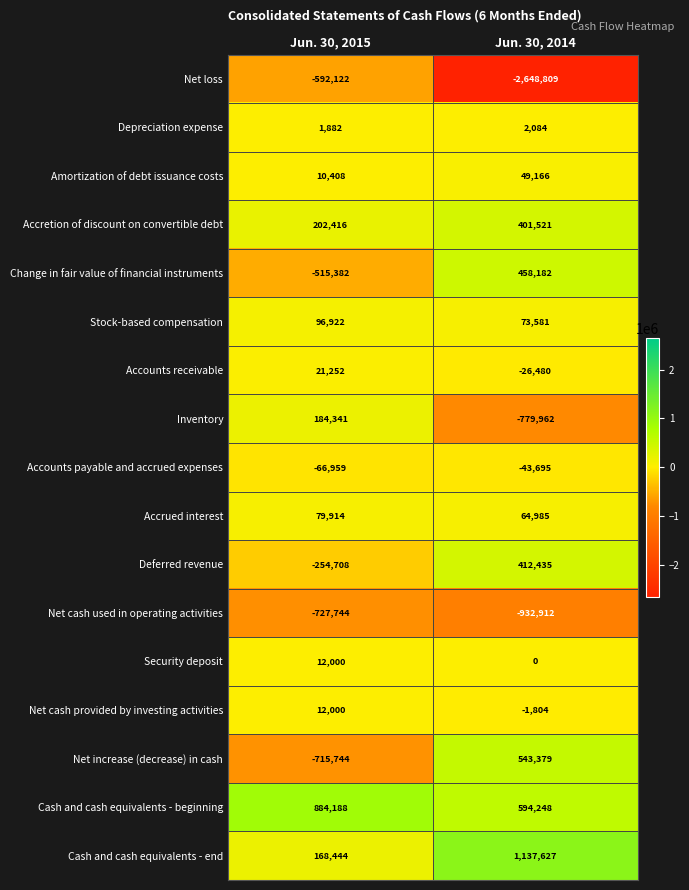

What value does the Inventory series have at Jun. 30, 2015, to the nearest 50?

184350